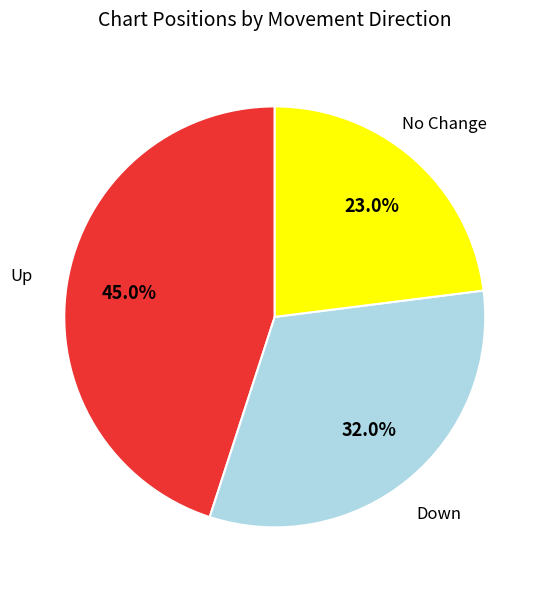

Does any single category account for the majority?

No